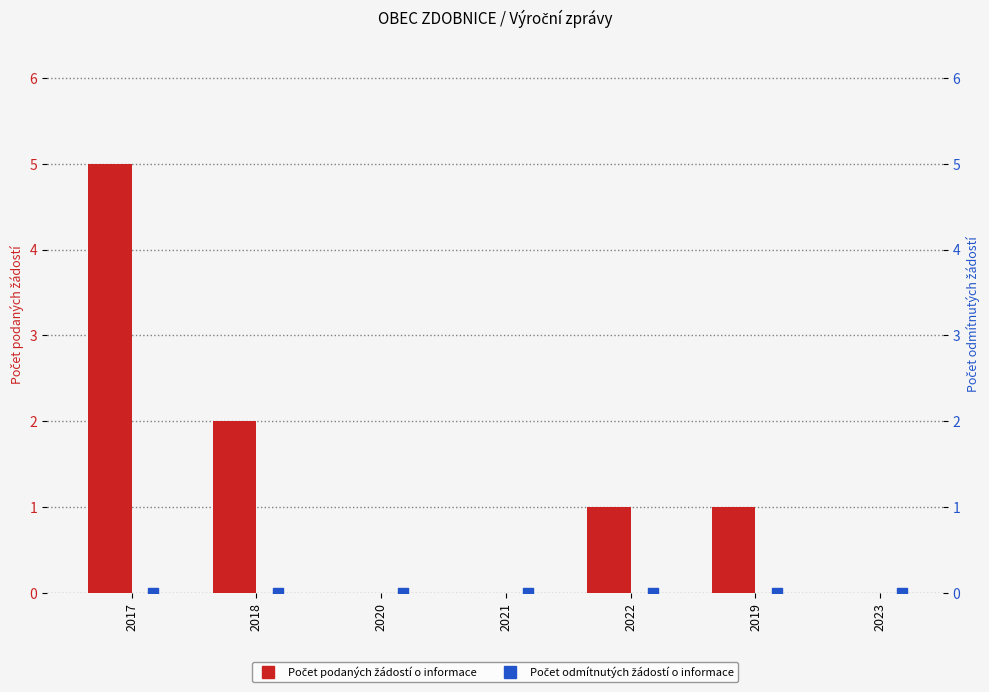

Which series contains the lowest Y value?

Počet podaných žádostí o informace